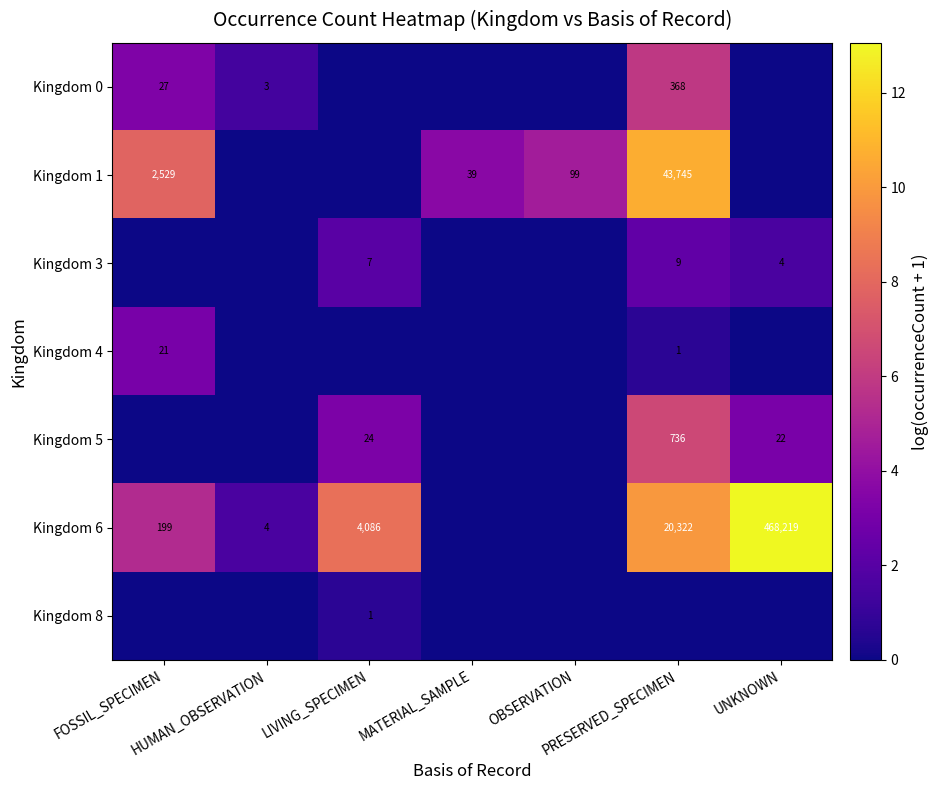

Which category has the lowest value in the Kingdom 8 series?

FOSSIL_SPECIMEN